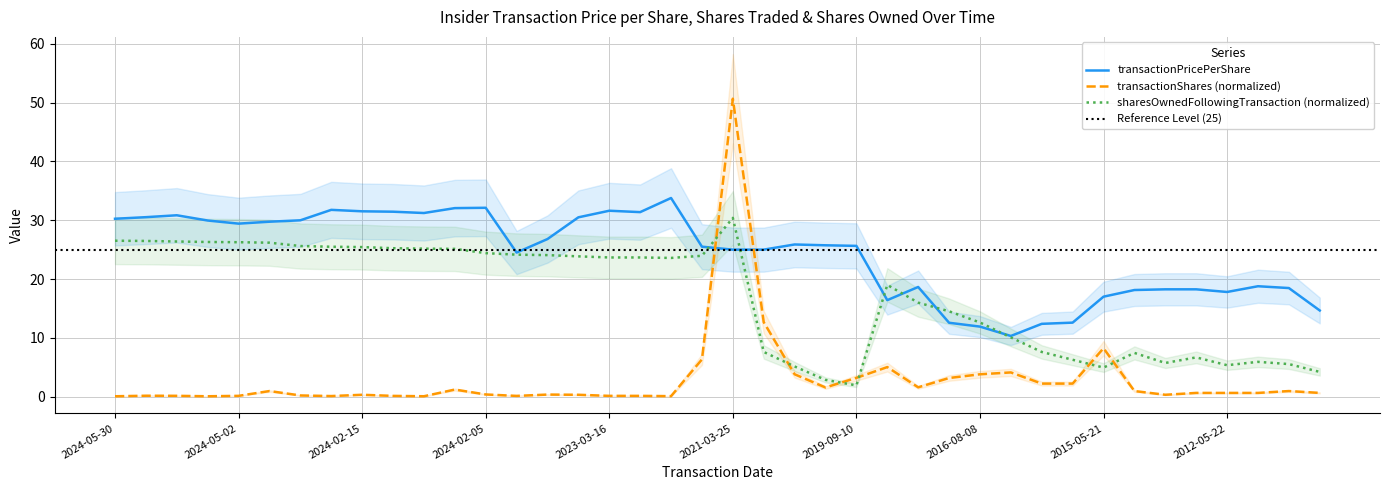

At which label is sharesOwnedFollowingTransaction closest to 16?

2018-01-18